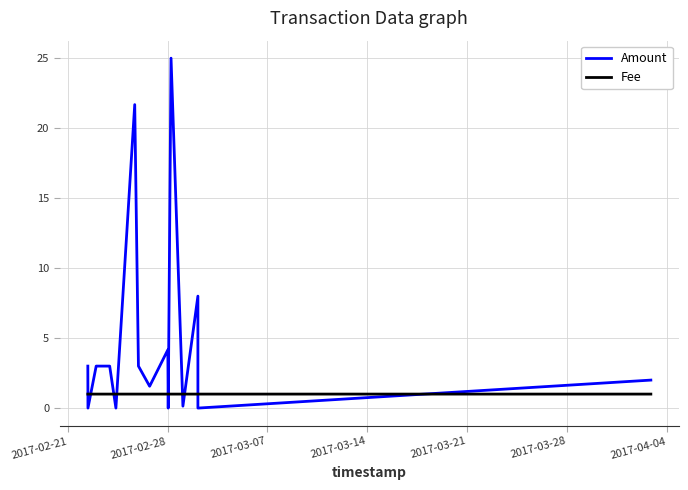

Which series has the largest total across all categories?

Amount